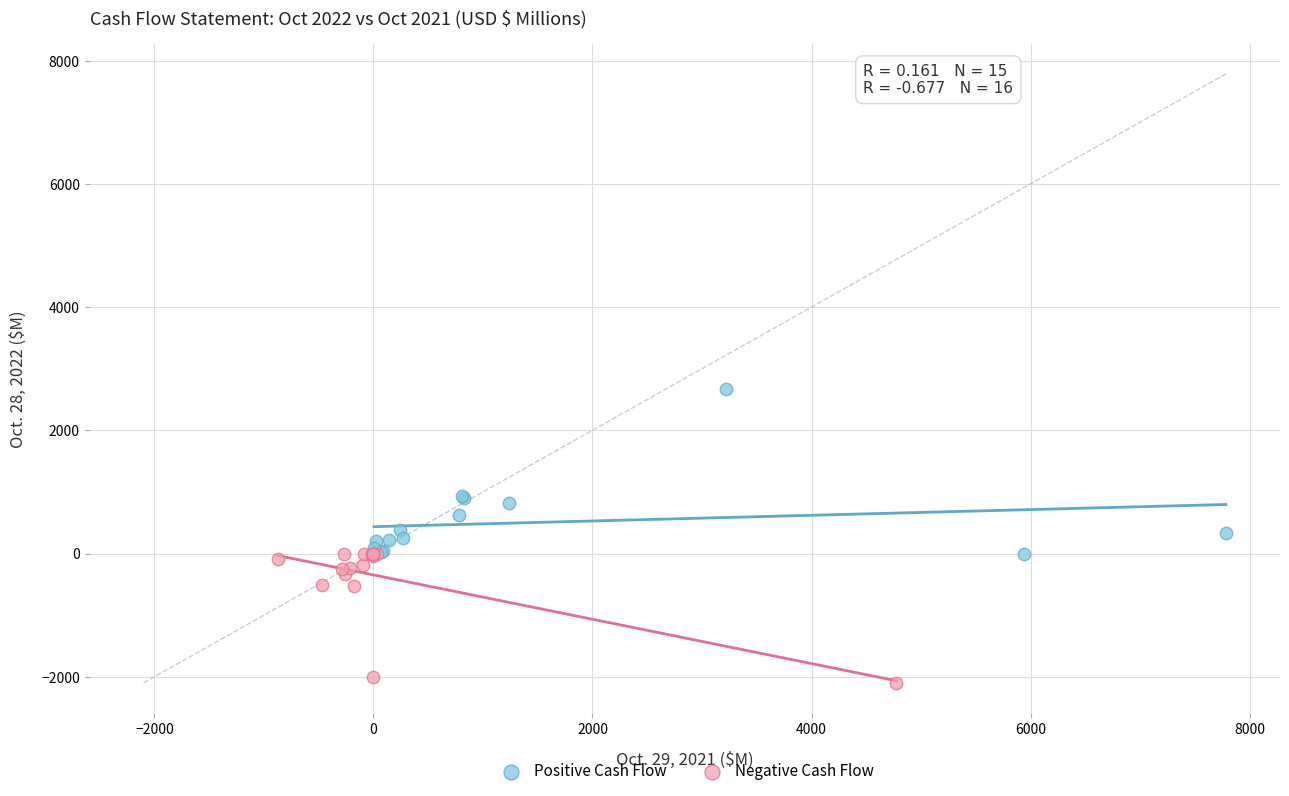

Which series reaches the minimum Y coordinate?

Negative Cash Flow